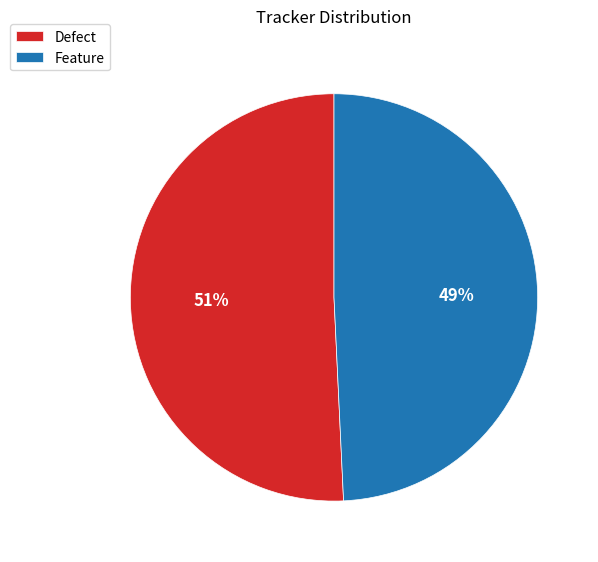

Rank the categories by value from highest to lowest.

Defect, Feature